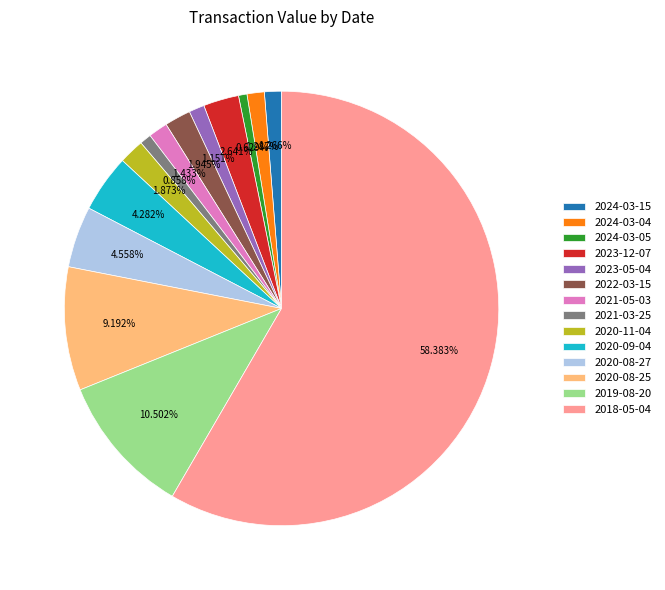

Is it true that 2023-12-07 is 16% of the pie?

False